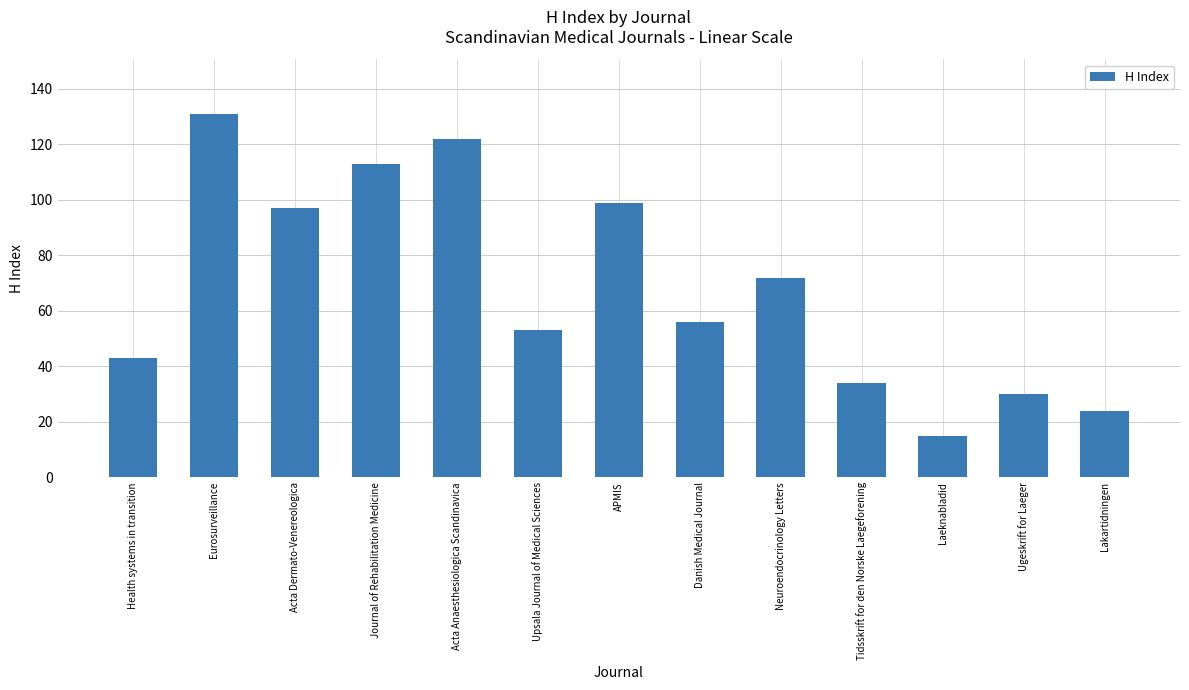

Approximately how many times larger is the value at Neuroendocrinology Letters compared to Tidsskrift for den Norske Laegeforening?

2.1